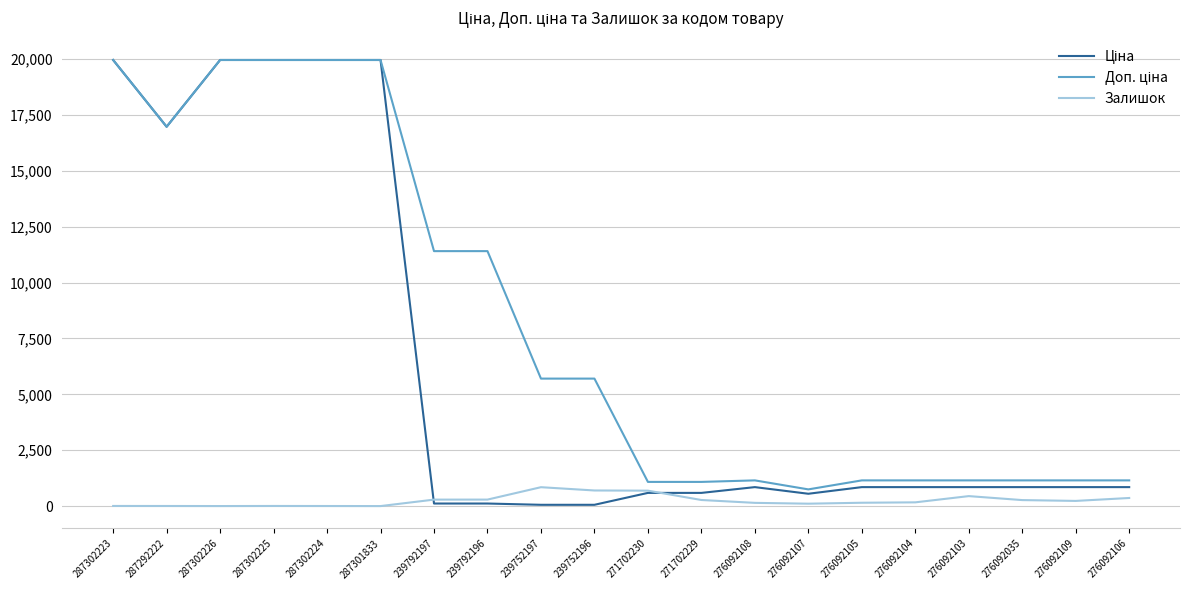

What is the maximum value shown in the chart?

19964.2